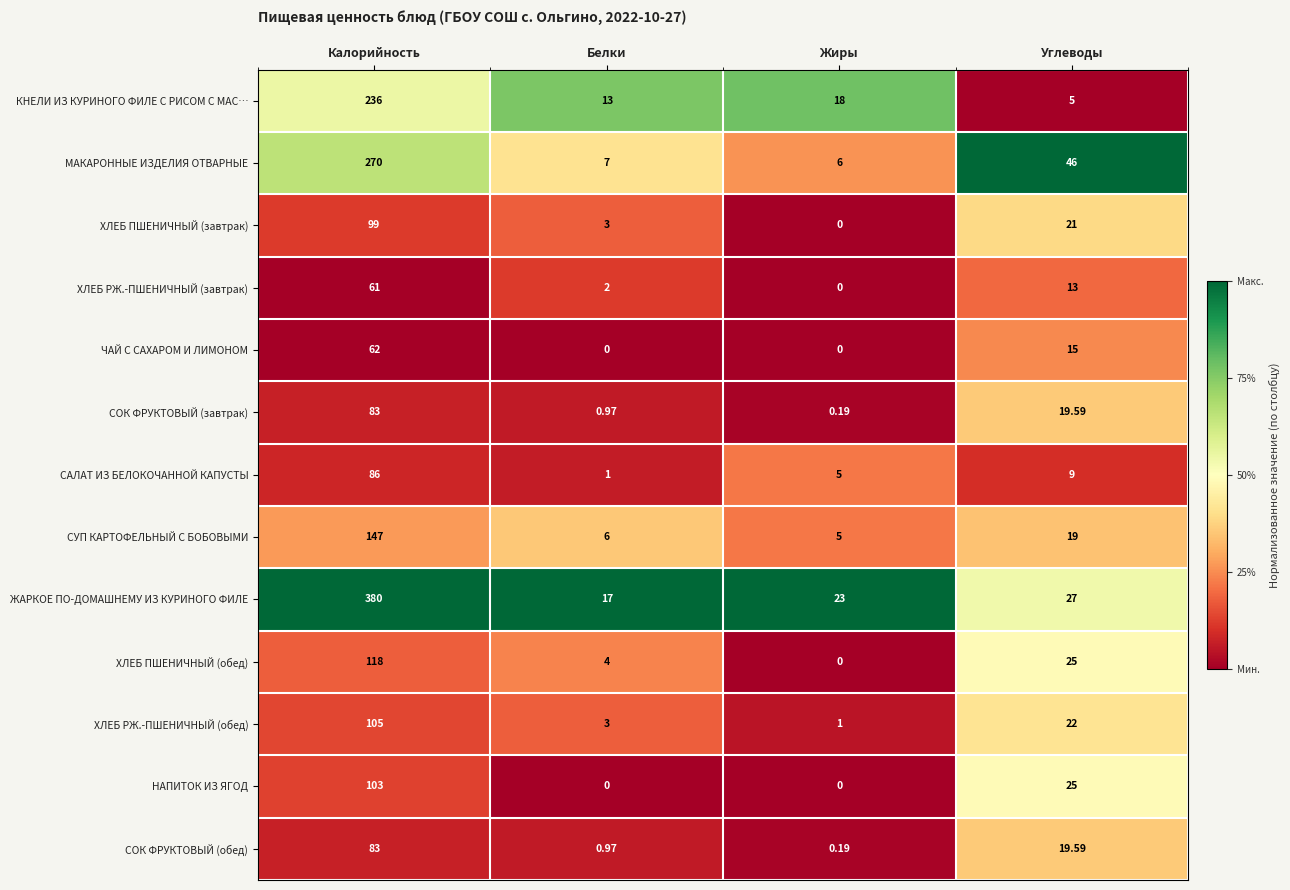

At which label is СУП КАРТОФЕЛЬНЫЙ С БОБОВЫМИ closest to 76?

Углеводы